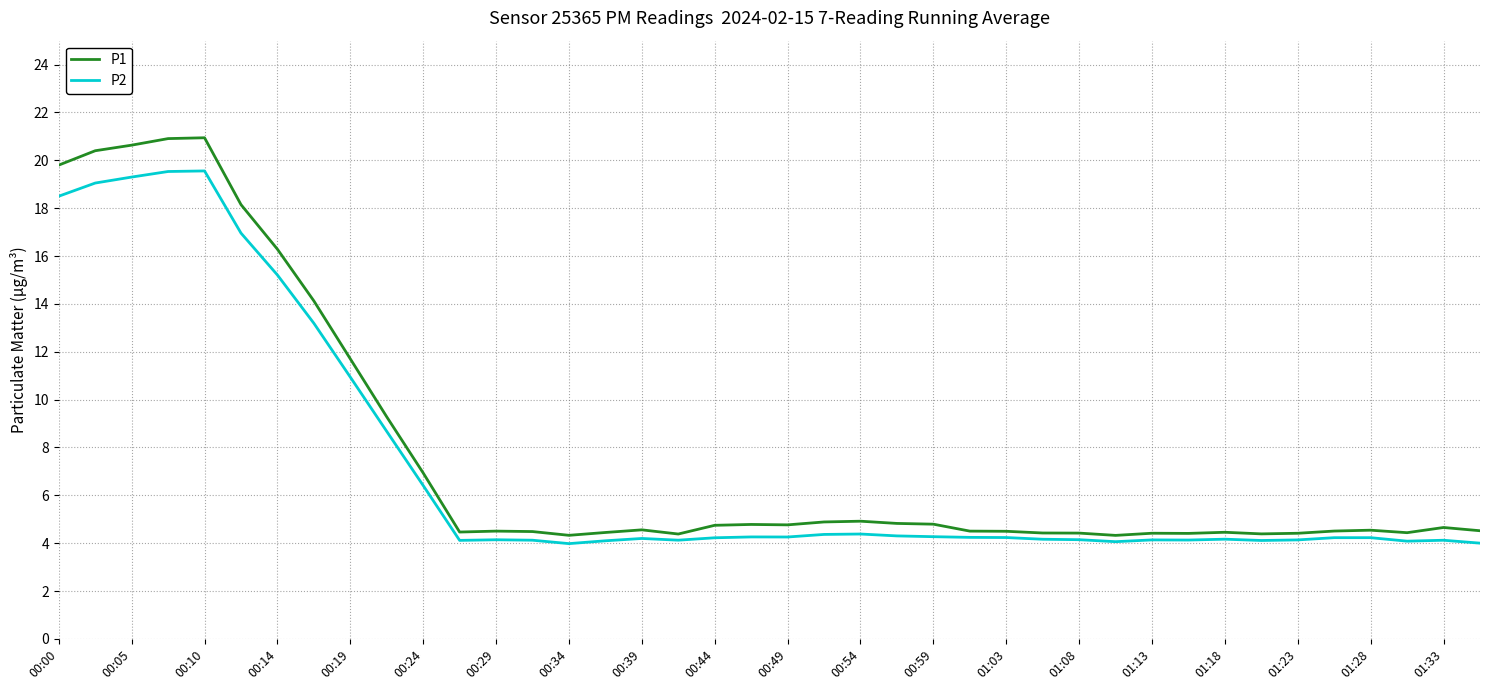

What is the minimum value shown in the chart?

4.0